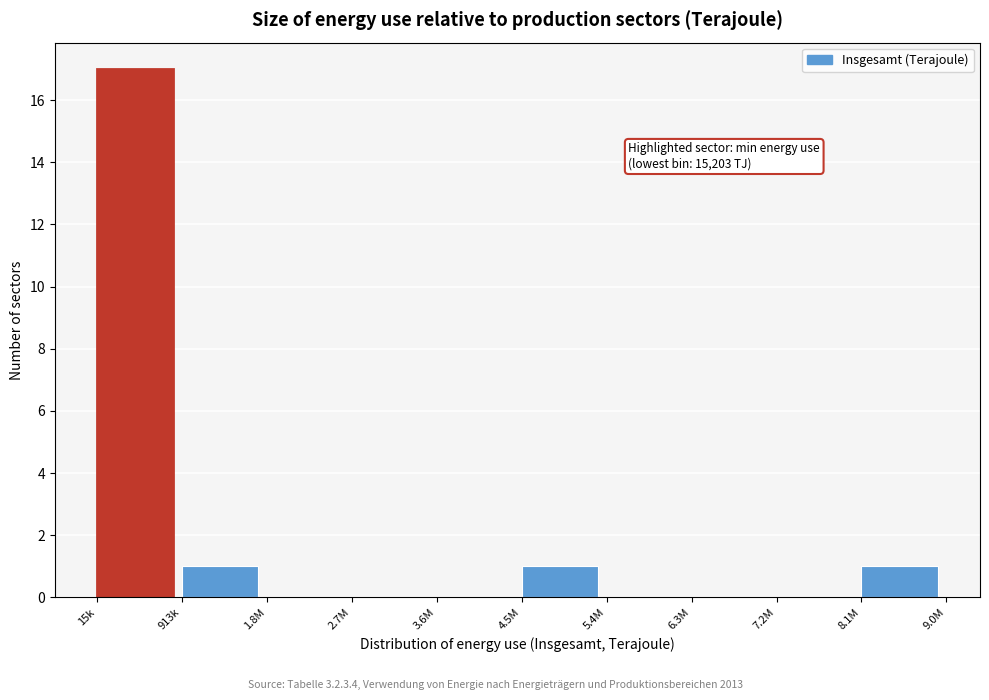

Reading right to left, what are all the values shown in this chart?

8.1M=1	7.2M=0	6.3M=0	5.4M=0	4.5M=1	3.6M=0	2.7M=0	1.8M=0	913k=1	15k=17